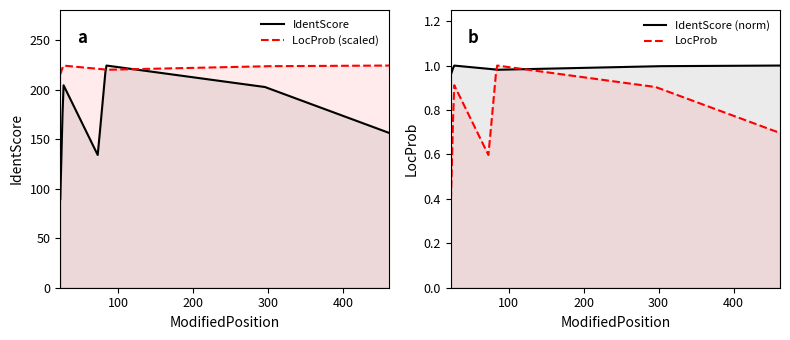

What is the smallest value displayed?

1.0